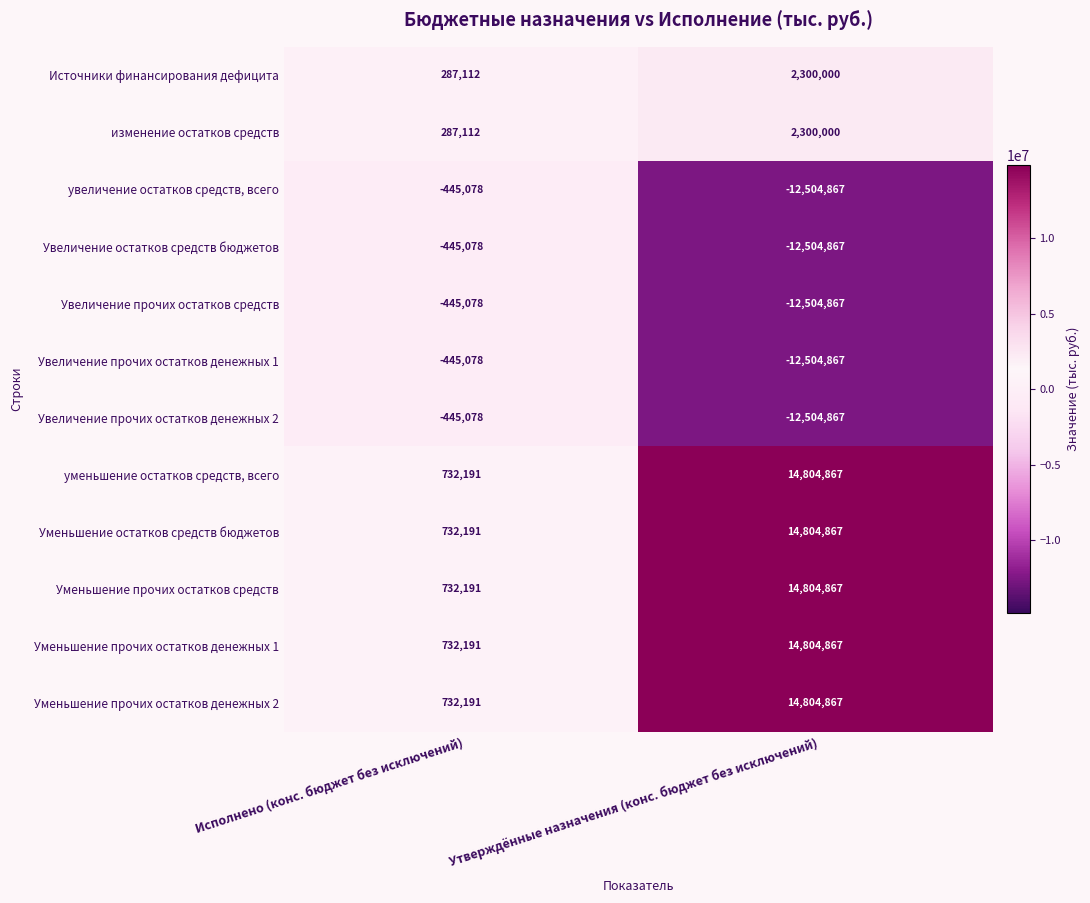

Where is Уменьшение прочих остатков средств nearest to the value 7768529?

Исполнено (конс. бюджет без исключений)